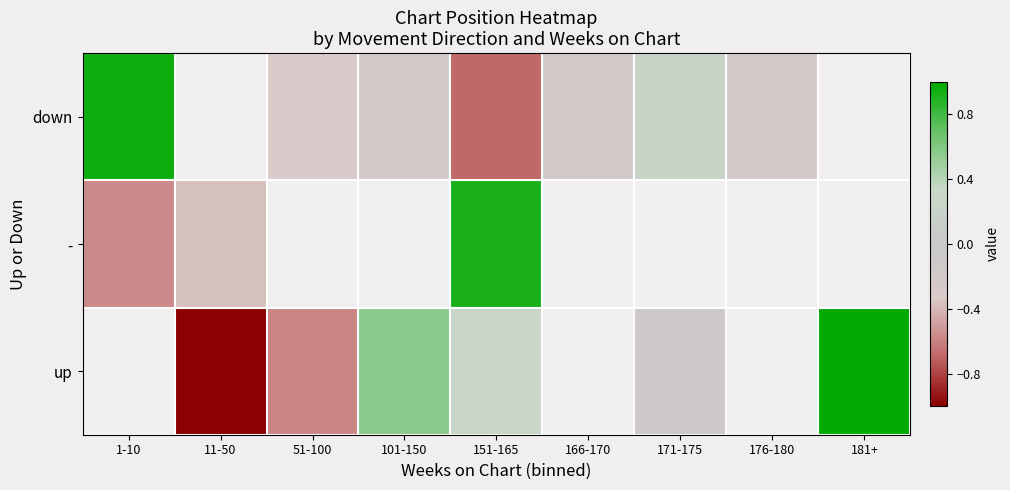

True or false: up has a value of 1.0 at 101-150.

False